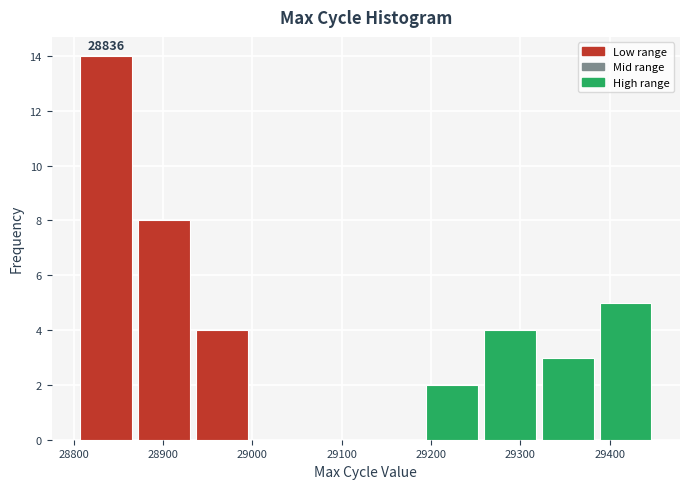

Over which range of the x-axis is the bar tallest?

28800 to 28870